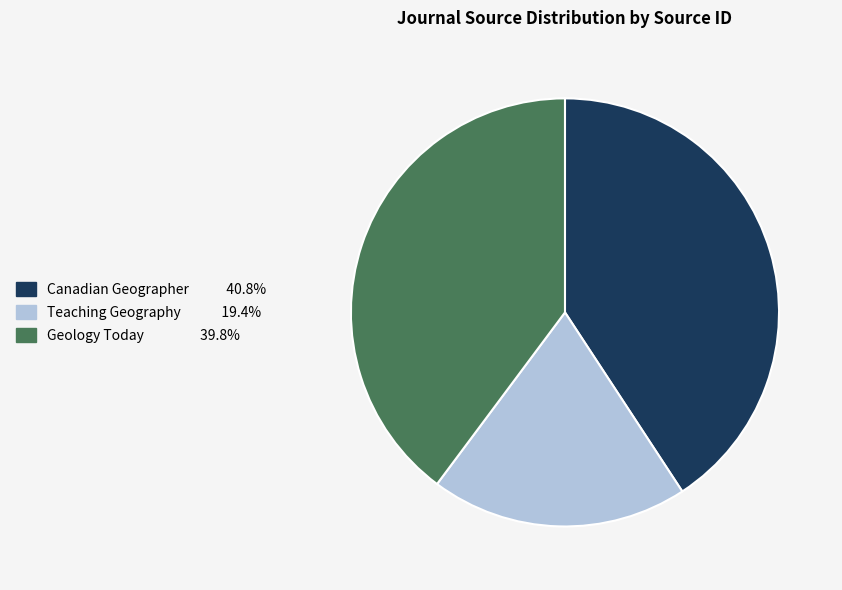

Between Geology Today and Teaching Geography, which is larger?

Geology Today